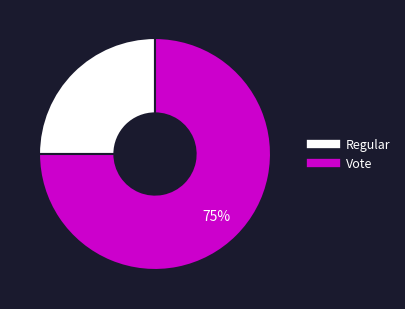

What is the ratio of the value at Vote to the value at Regular?

3.0